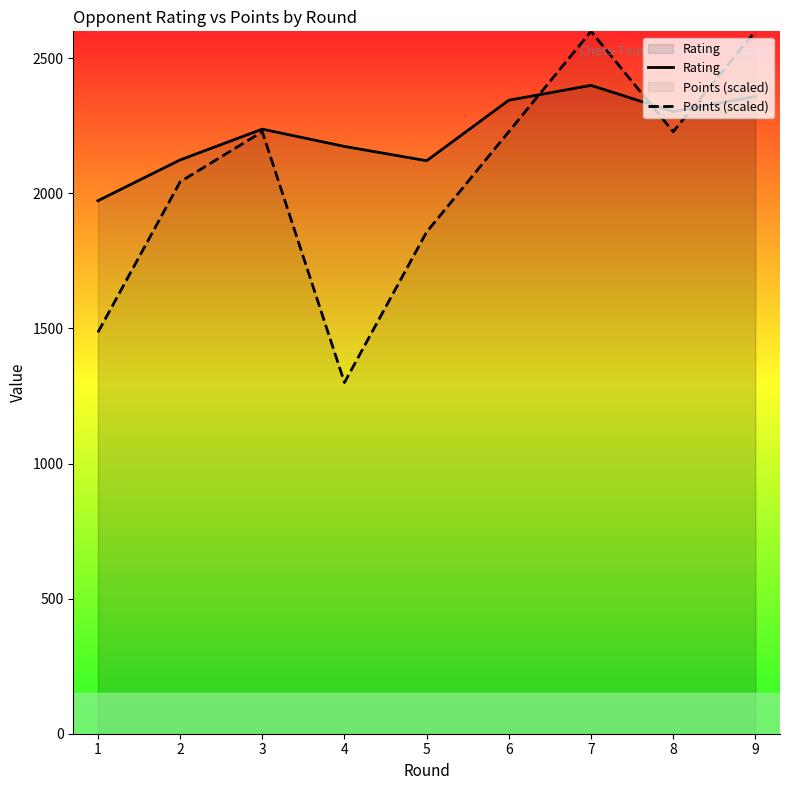

At which category does Points (scaled) reach its first local peak?

3